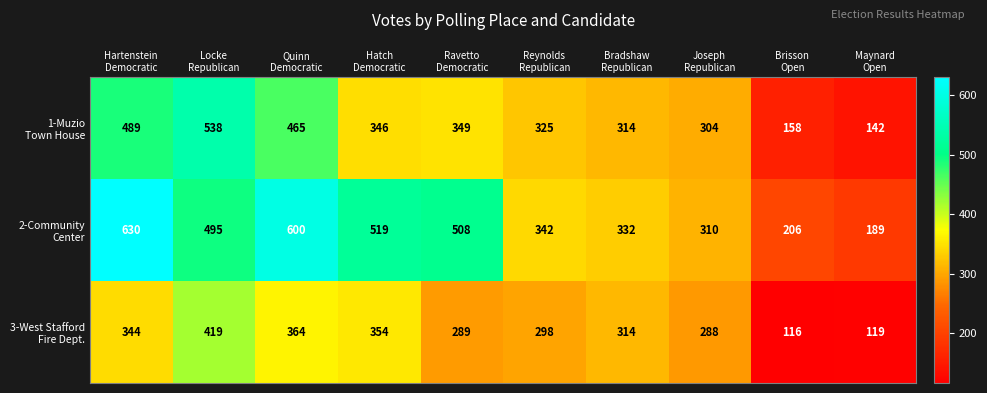

How many data points does each series have?

10